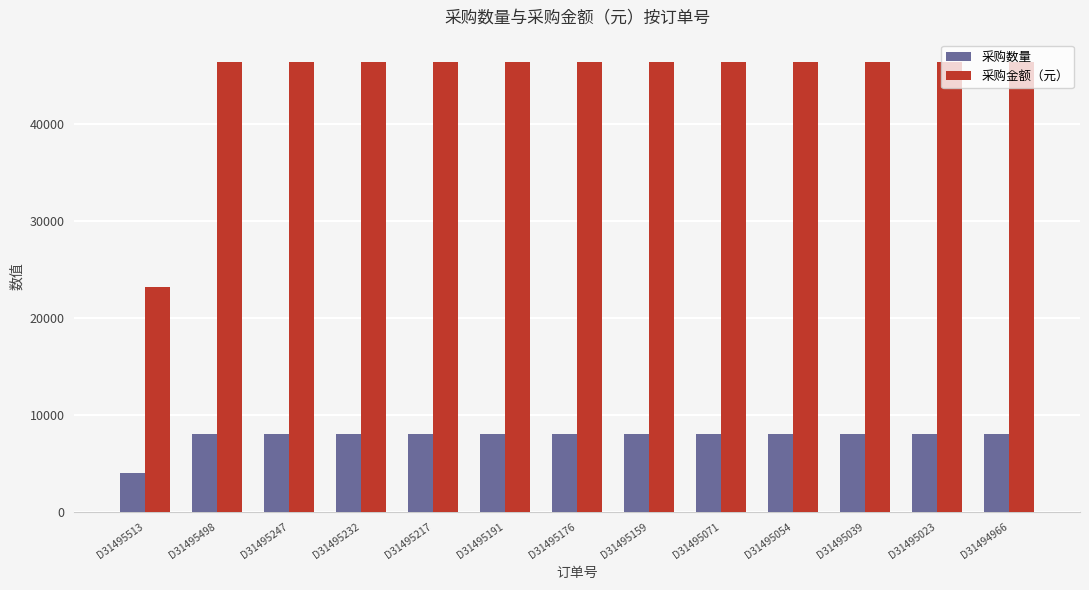

What is the lowest value of the 采购数量 series?

4000